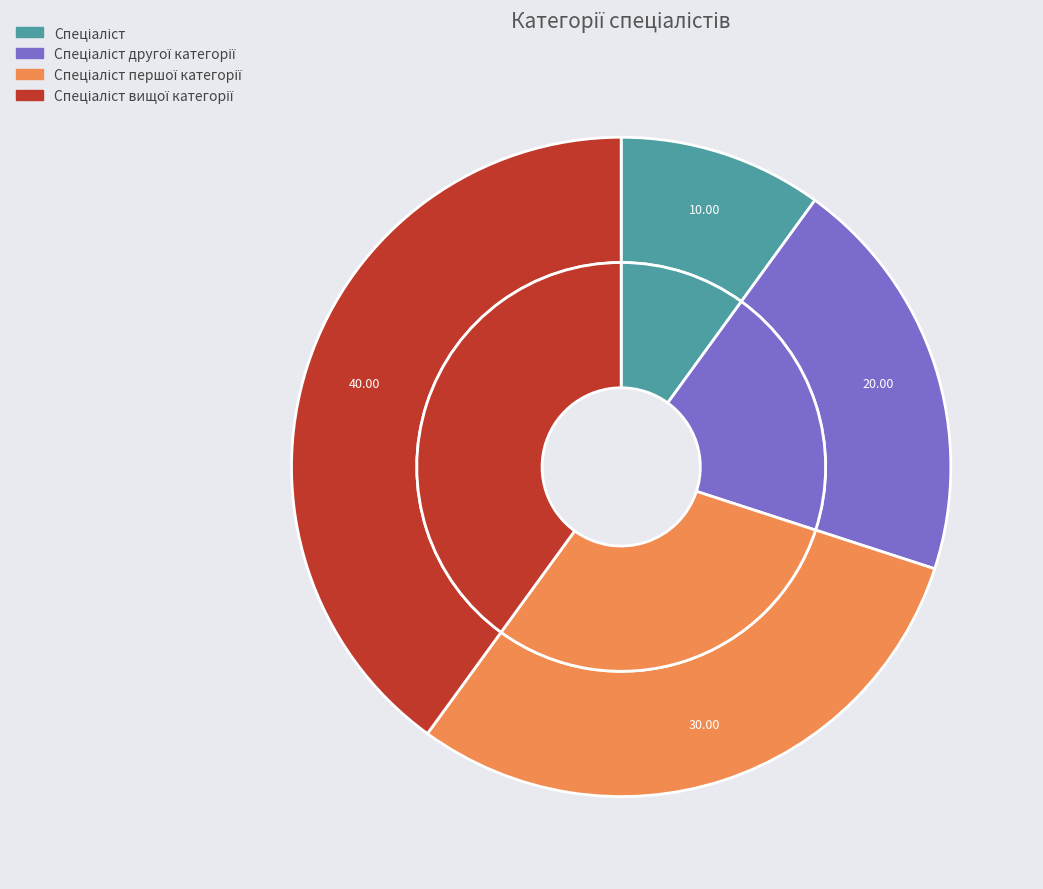

To the nearest percent, what portion does Спеціаліст першої категорії represent?

30%